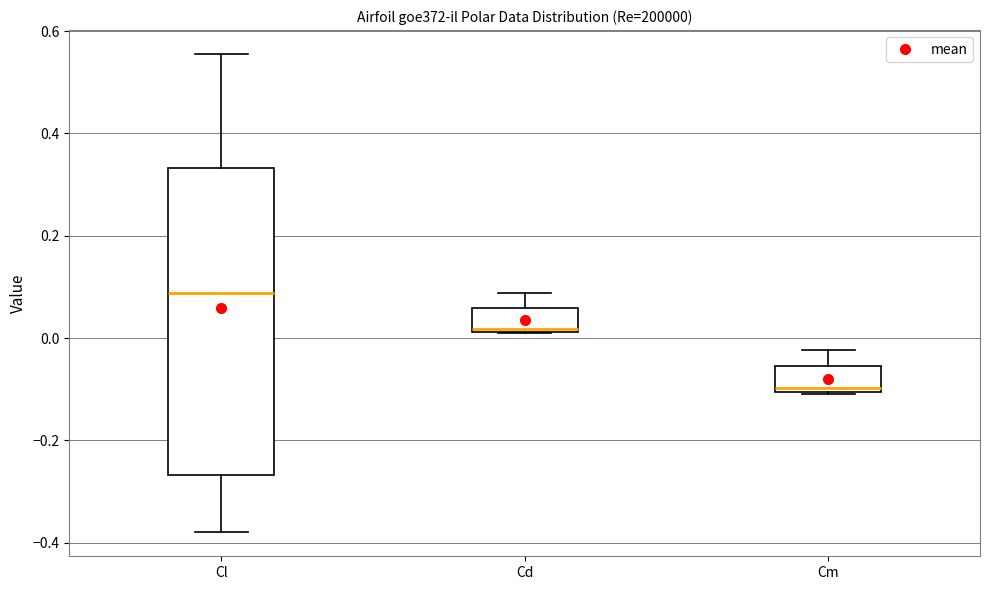

Where is the lower edge of the box for Cd on the y-axis? The values are not printed on the chart, so give them approximately, as read against the axis.

0.02